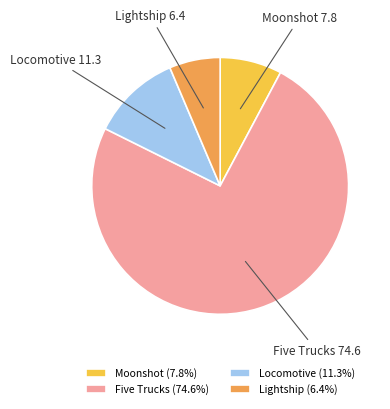

Is there a majority slice in this chart?

Yes